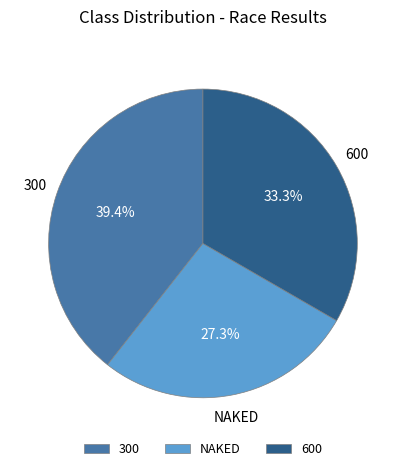

Which has a higher value, 600 or NAKED?

600